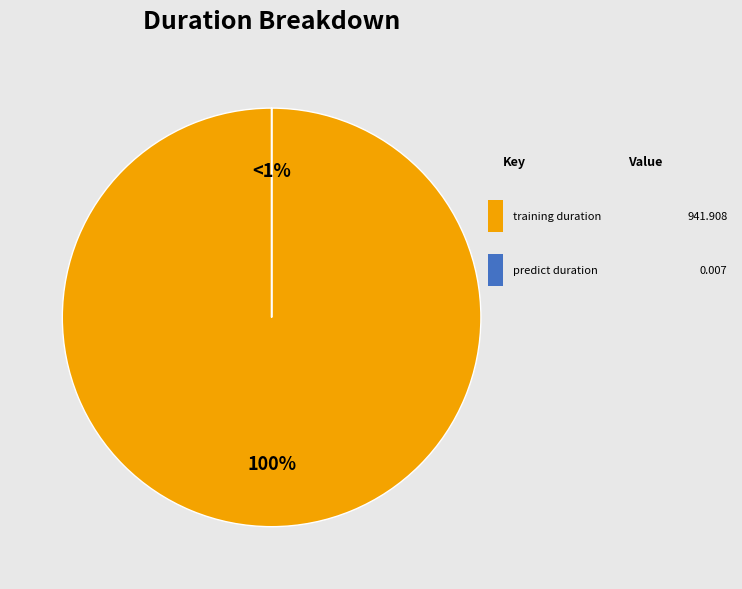

The training_duration slice represents 88% of the pie. True or false?

False